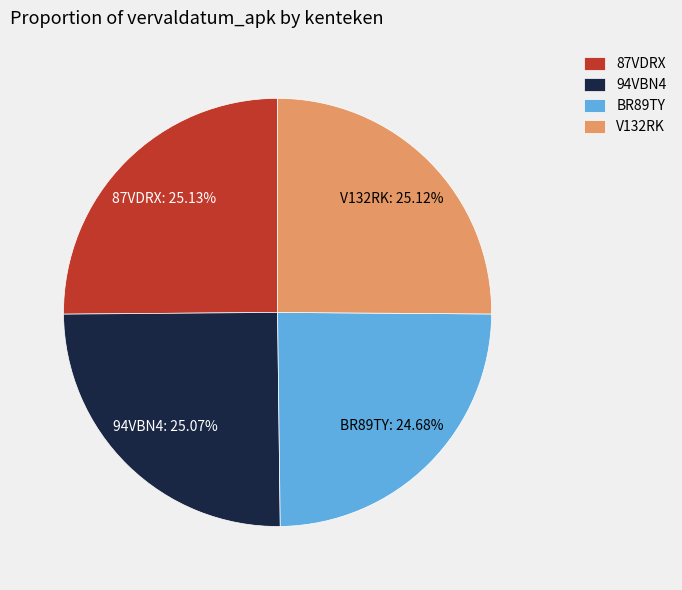

Does any single category account for the majority?

No